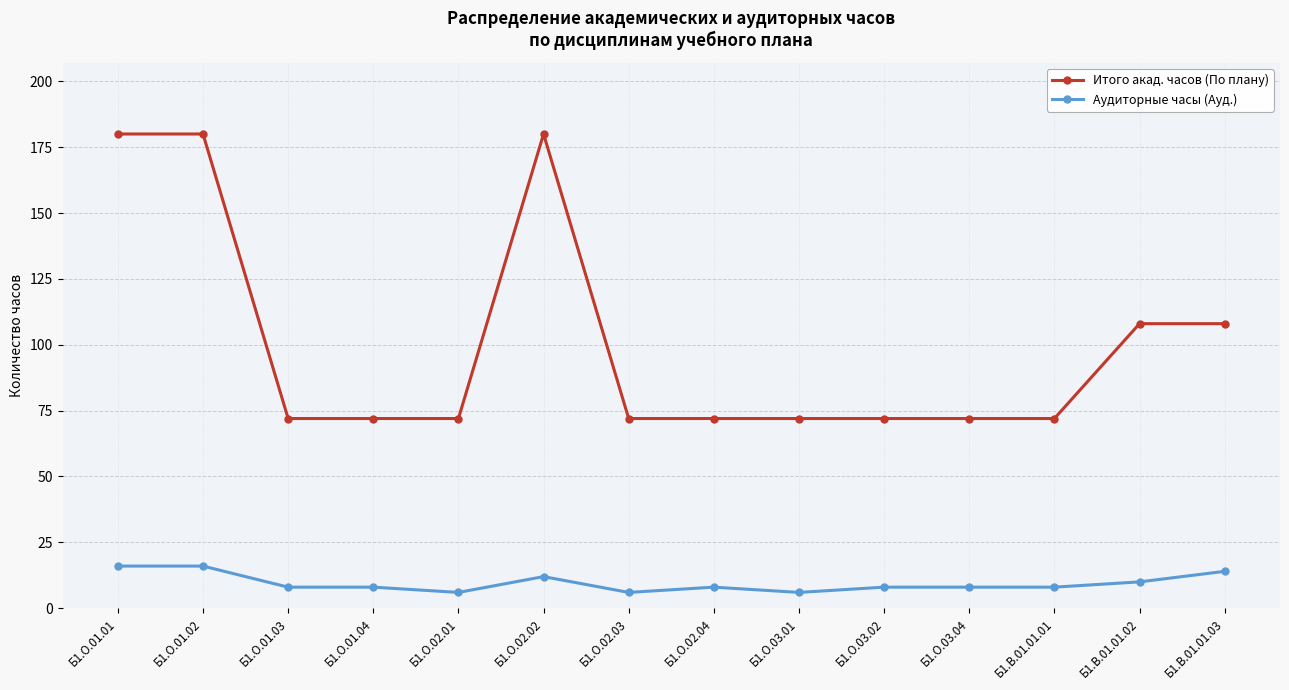

True or false: Аудиторные часы (Ауд.) has more than 0 points higher than both neighbors.

True